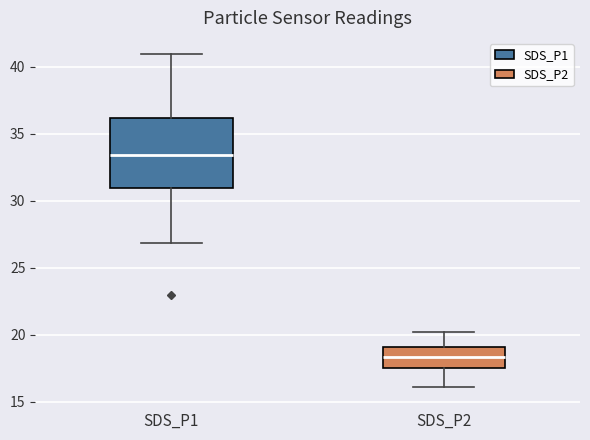

Reading left to right, transcribe this box plot: for each box, give where its median line is, the range the box spans, and where its two whiskers end, as read against the y-axis. The values are not printed on the chart, so give them approximately, as read against the axis.

SDS_P1: median 33.5, box 31.0 to 36.0, whiskers 27.0 to 41.0
SDS_P2: median 18.5, box 17.5 to 19.0, whiskers 16.0 to 20.0